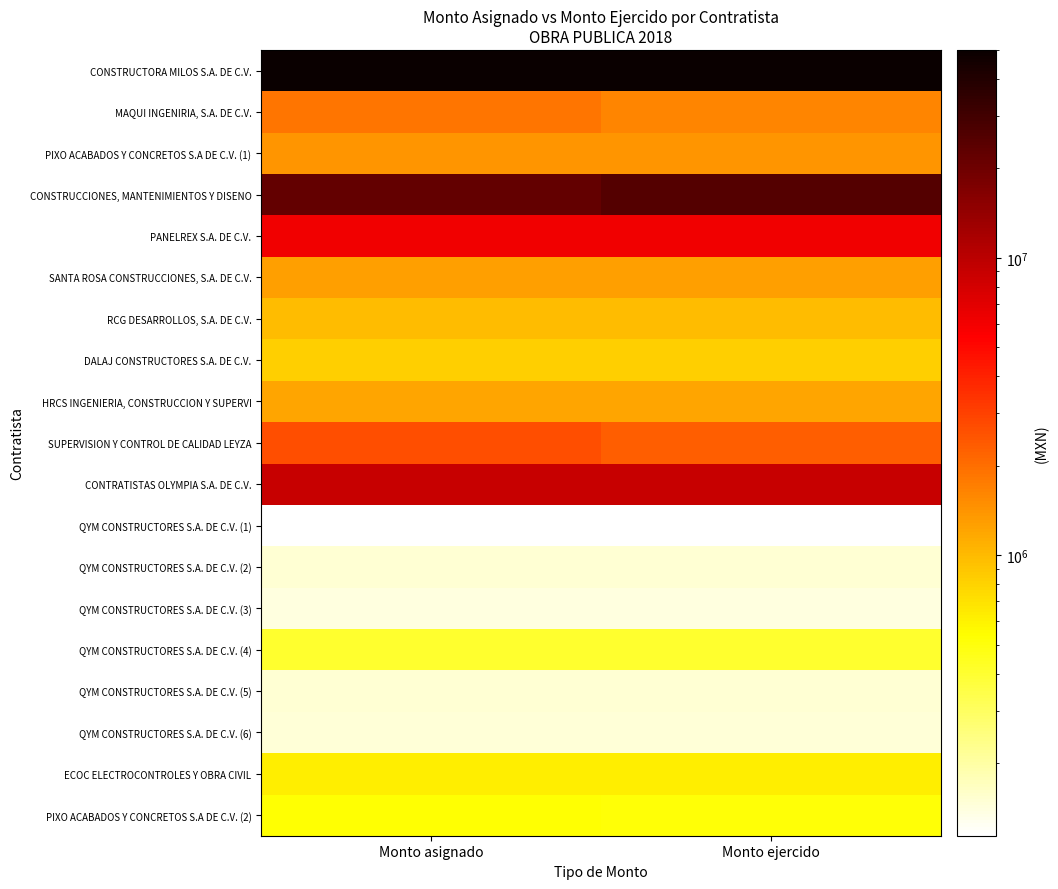

Rank the series by their maximum value, from lowest to highest.

QYM CONSTRUCTORES S.A. DE C.V. (1), QYM CONSTRUCTORES S.A. DE C.V. (3), QYM CONSTRUCTORES S.A. DE C.V. (6), QYM CONSTRUCTORES S.A. DE C.V. (5), QYM CONSTRUCTORES S.A. DE C.V. (2), QYM CONSTRUCTORES S.A. DE C.V. (4), PIXO ACABADOS Y CONCRETOS S.A DE C.V. (2), ECOC ELECTROCONTROLES Y OBRA CIVIL, DALAJ CONSTRUCTORES S.A. DE C.V., RCG DESARROLLOS, S.A. DE C.V., HRCS INGENIERIA, CONSTRUCCION Y SUPERVI, SANTA ROSA CONSTRUCCIONES, S.A. DE C.V., PIXO ACABADOS Y CONCRETOS S.A DE C.V. (1), MAQUI INGENIRIA, S.A. DE C.V., SUPERVISION Y CONTROL DE CALIDAD LEYZA, PANELREX S.A. DE C.V., CONTRATISTAS OLYMPIA S.A. DE C.V., CONSTRUCCIONES, MANTENIMIENTOS Y DISENO, CONSTRUCTORA MILOS S.A. DE C.V.